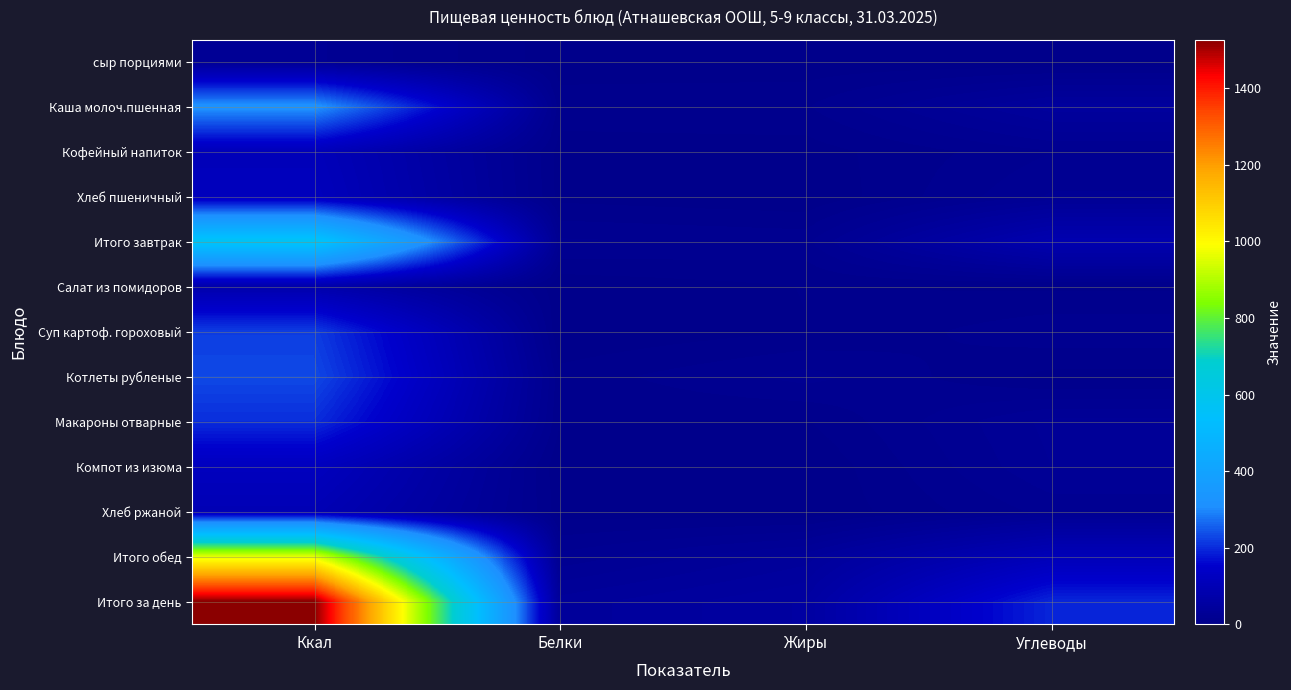

Which category has the lowest value across all series?

Углеводы